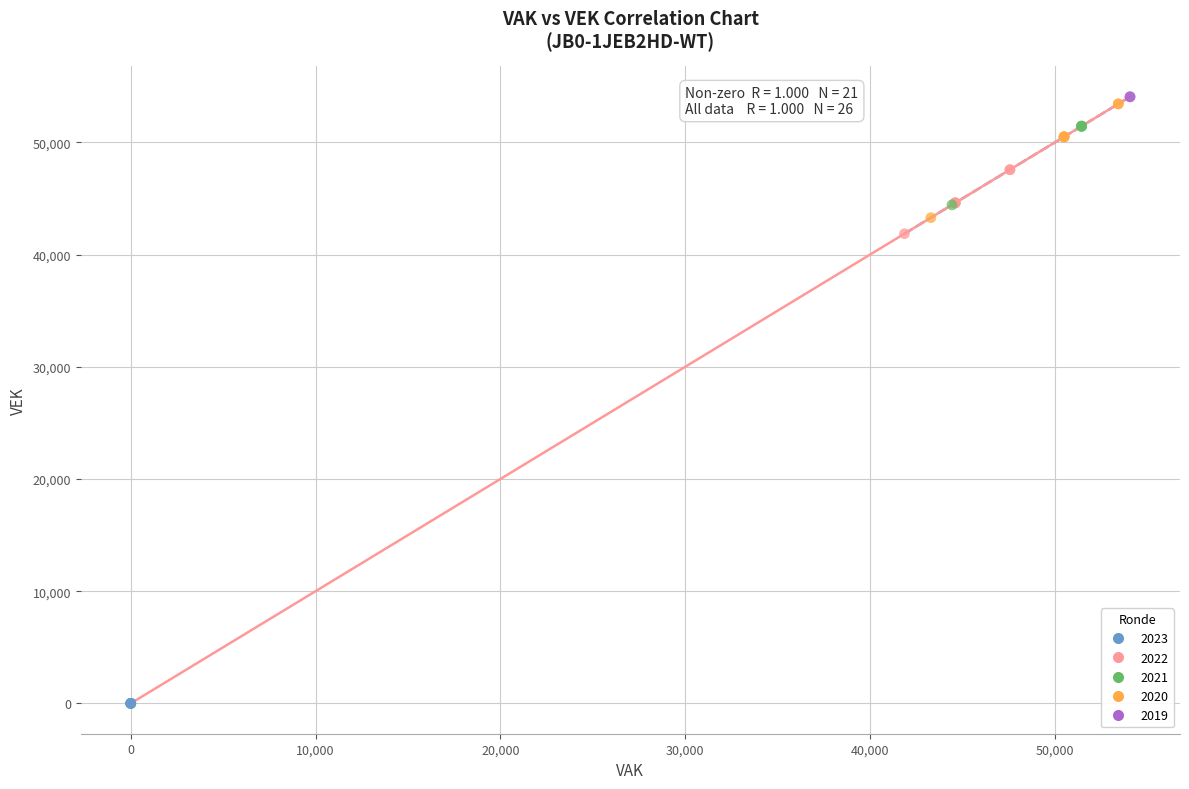

What are all the series names shown in the legend?

2023, 2022, 2021, 2020, 2019